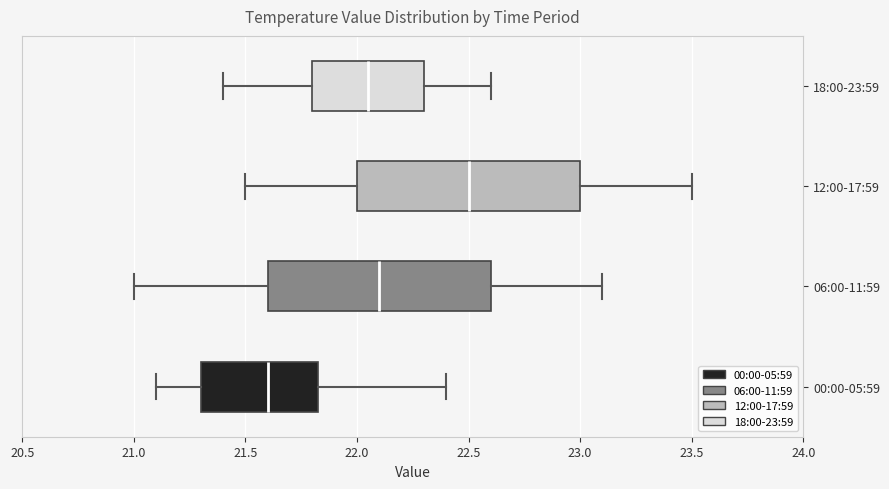

Reading bottom to top, transcribe this box plot: for each box, give where its median line is, the range the box spans, and where its two whiskers end, as read against the x-axis. The values are not printed on the chart, so give them approximately, as read against the axis.

00:00-05:59: median 21.60, box 21.30 to 21.85, whiskers 21.10 to 22.40
06:00-11:59: median 22.10, box 21.60 to 22.60, whiskers 21.00 to 23.10
12:00-17:59: median 22.50, box 22.00 to 23.00, whiskers 21.50 to 23.50
18:00-23:59: median 22.05, box 21.80 to 22.30, whiskers 21.40 to 22.60